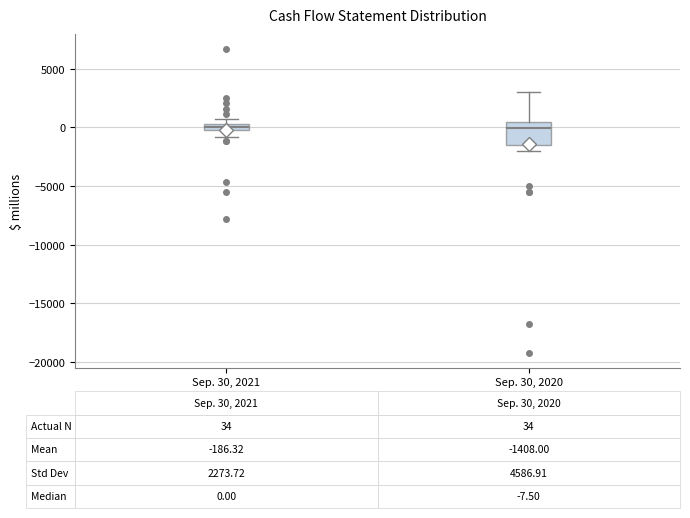

Comparing the boxes themselves (not the whiskers), which one is the tallest?

Sep. 30, 2020